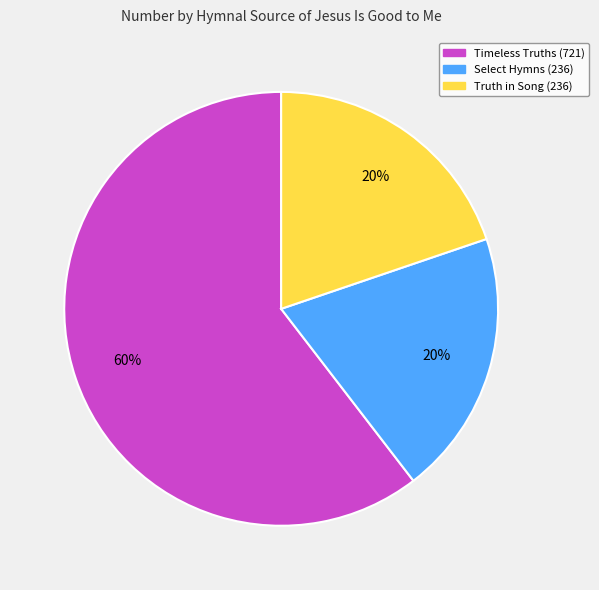

The Timeless Truths (721) slice represents 48% of the pie. True or false?

False